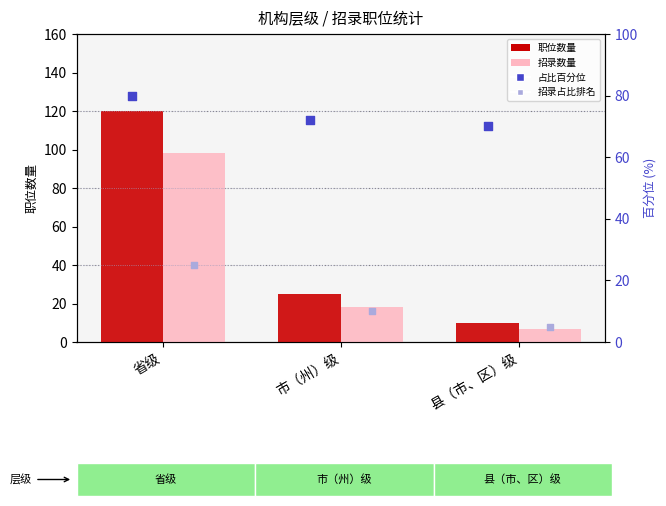

Which series has the widest spread of Y values?

职位数量